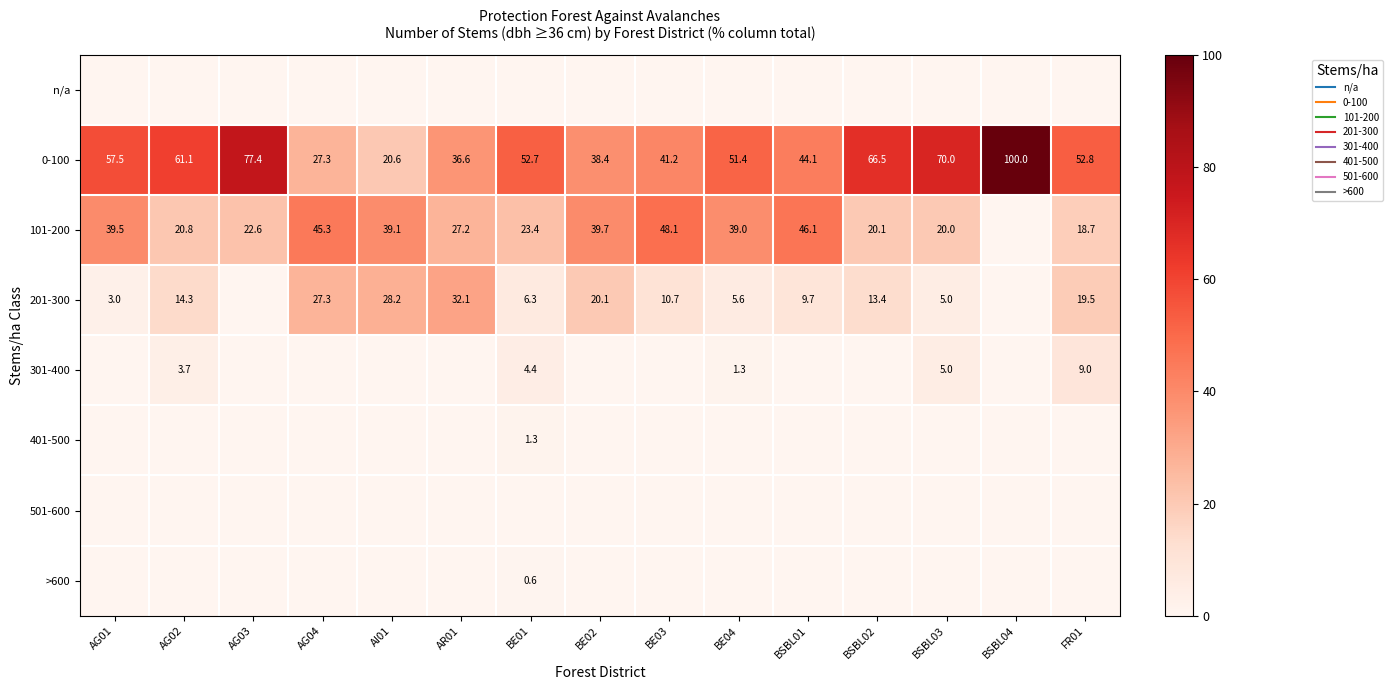

What is the total value across all series at AG04?

99.9